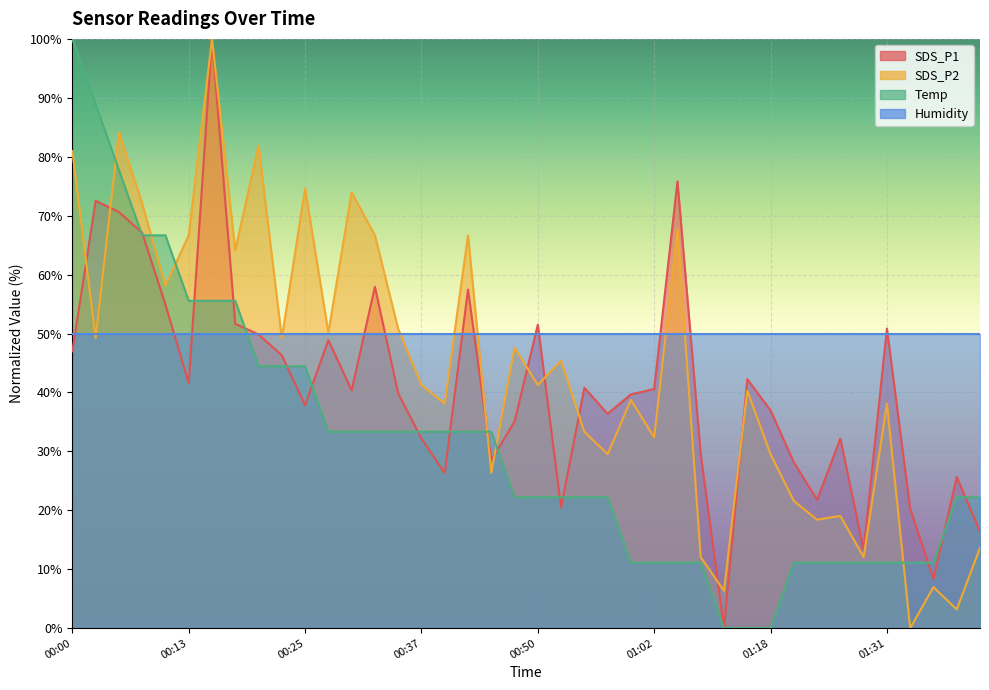

In SDS_P1, how many points are lower than both neighbors (excluding endpoints)?

11